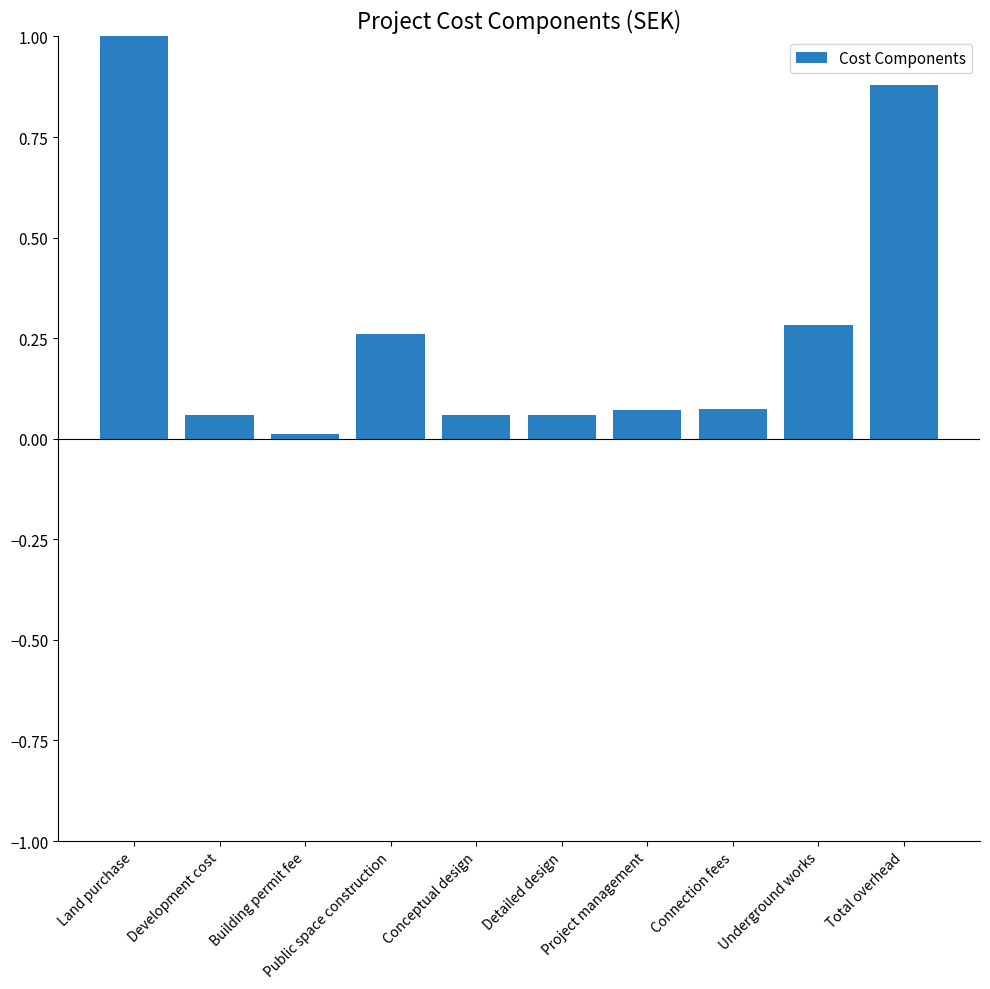

The chart shows a value of 0.1 at Underground works. True or false?

False